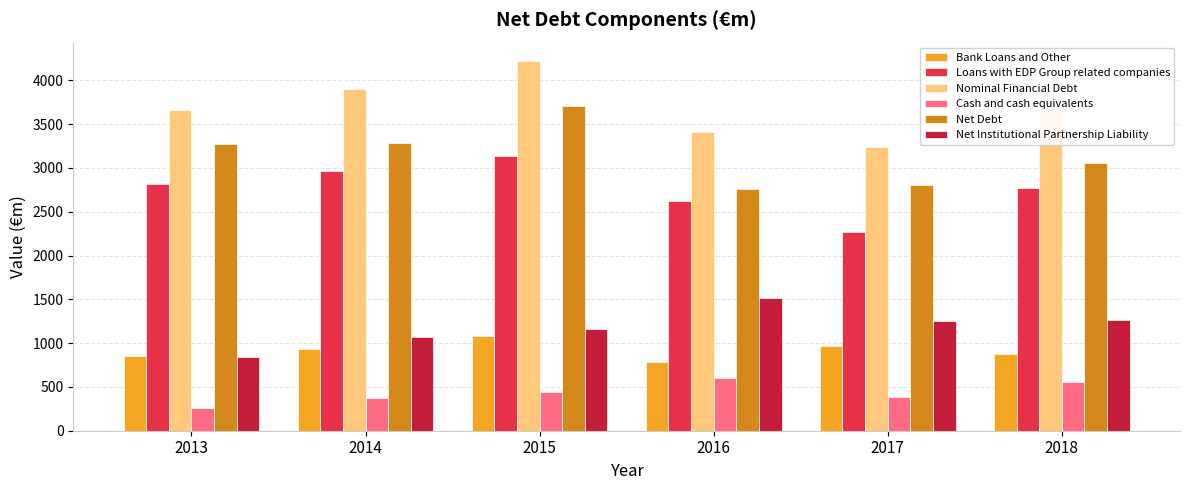

Where does the Bank Loans and Other series first go above 937?

2014